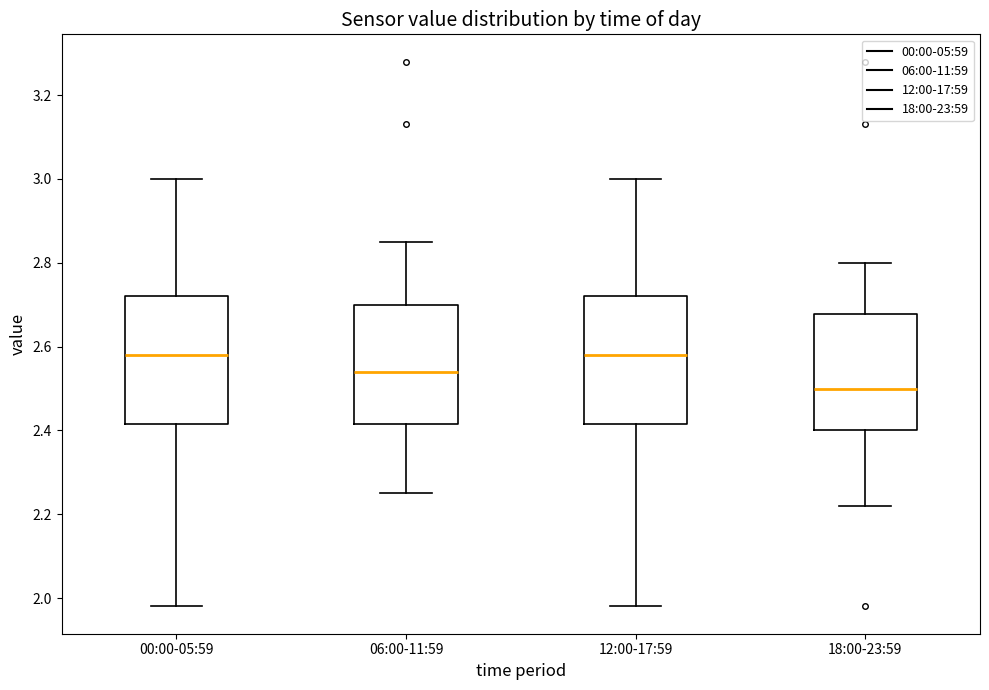

Reading left to right, transcribe this box plot: for each box, give where its median line is, the range the box spans, and where its two whiskers end, as read against the y-axis. The values are not printed on the chart, so give them approximately, as read against the axis.

00:00-05:59: median 2.58, box 2.42 to 2.72, whiskers 1.98 to 3.00
06:00-11:59: median 2.54, box 2.42 to 2.70, whiskers 2.26 to 2.86
12:00-17:59: median 2.58, box 2.42 to 2.72, whiskers 1.98 to 3.00
18:00-23:59: median 2.50, box 2.40 to 2.68, whiskers 2.22 to 2.80